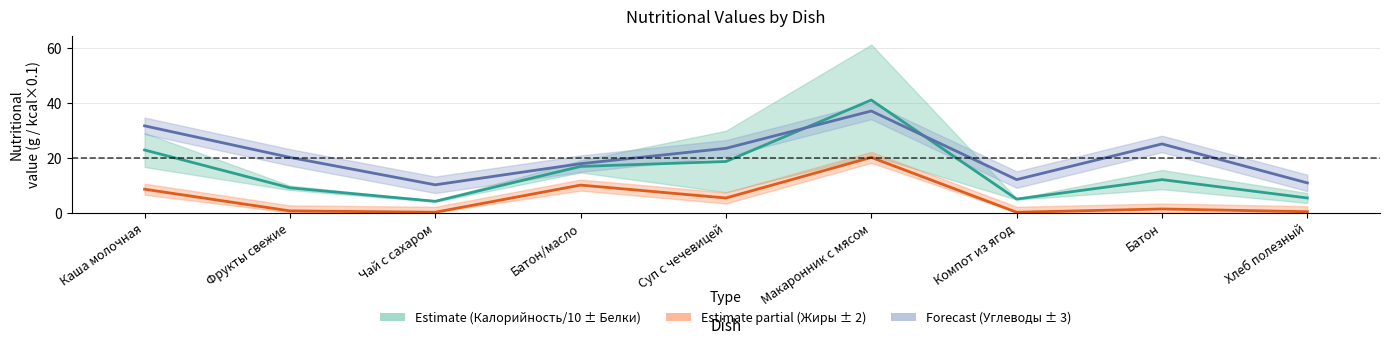

Where is the first local maximum for Жиры?

Батон/масло